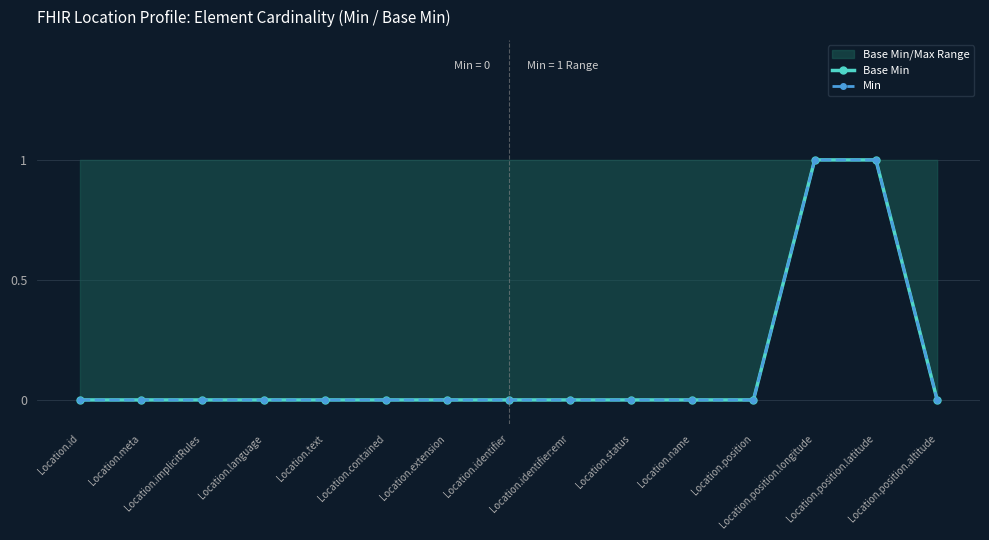

List the series in order of their peak value, lowest first.

Base Min, Min